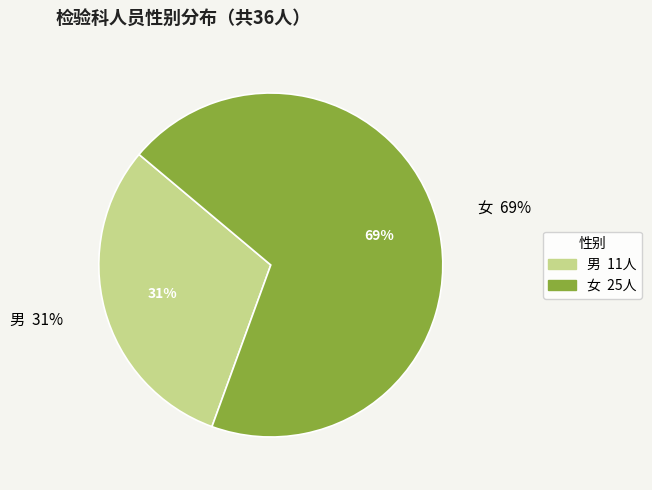

What portion of the pie excludes 男?

69.4%